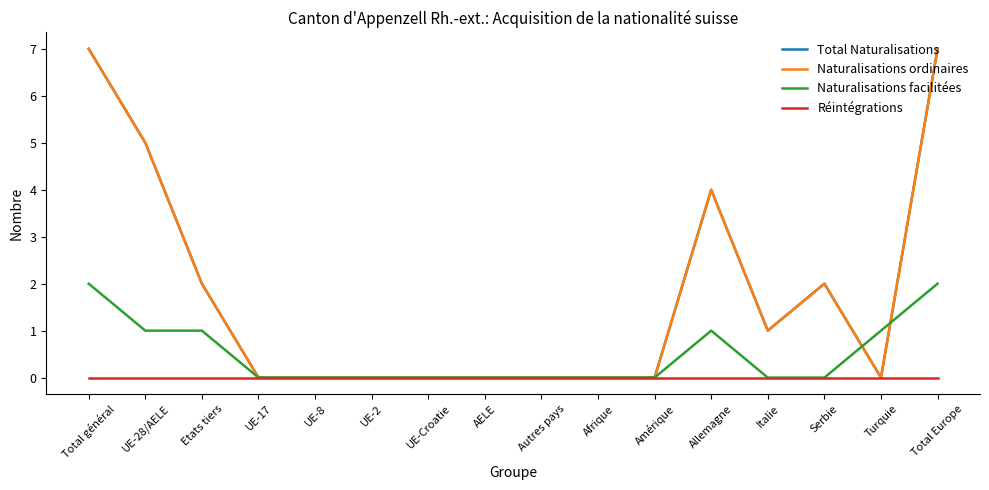

Does the chart have visible grid lines?

No